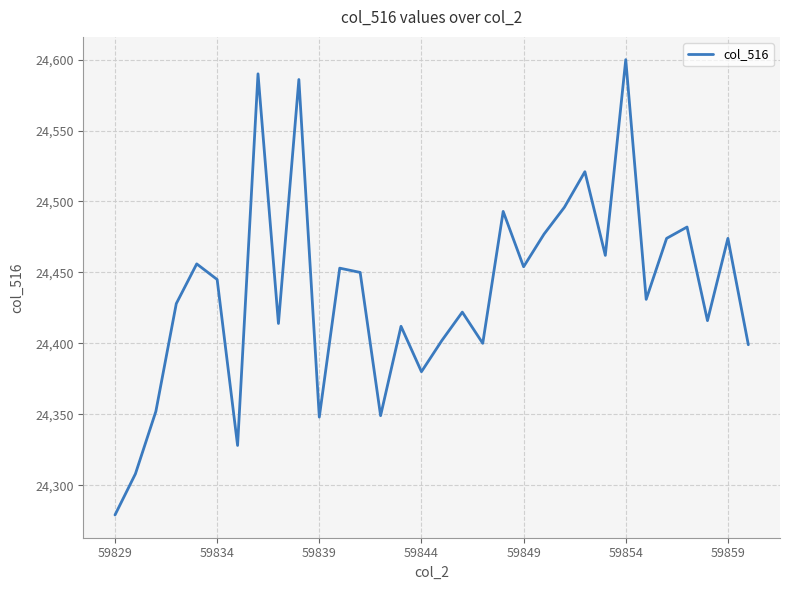

What is the greatest value displayed?

24600